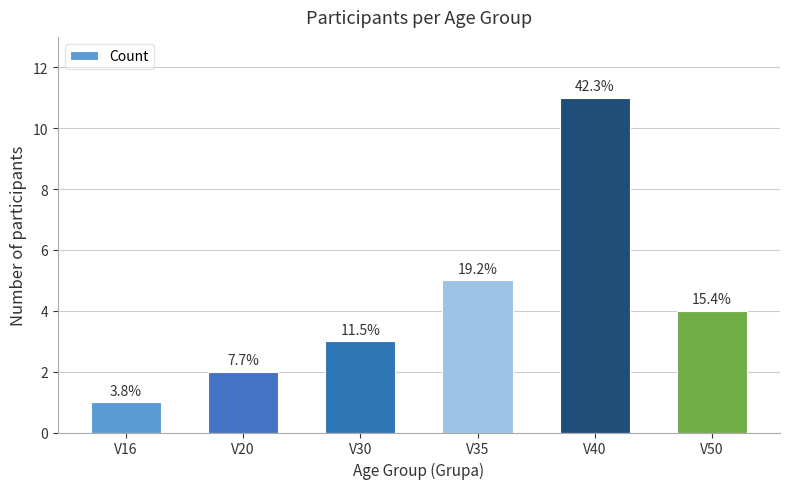

Does the chart contain any negative values?

No